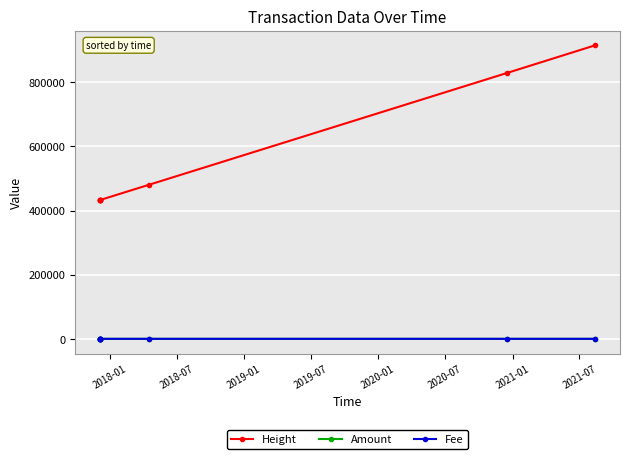

What is the difference between the maximum and minimum values in the Height series?

482672.0